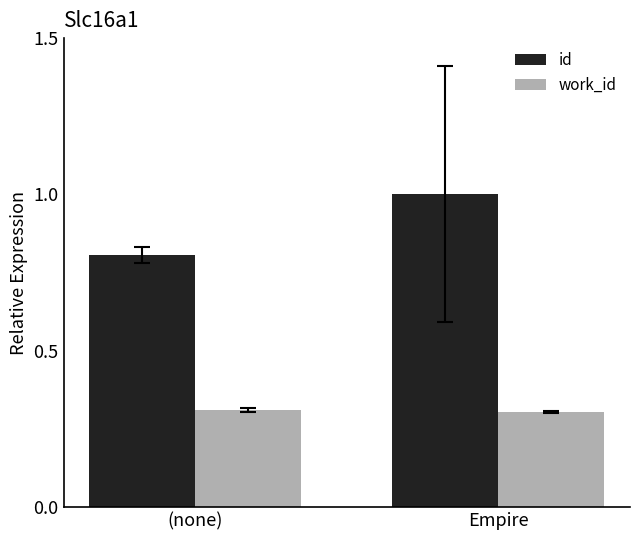

What is the label of the 2nd bar from the left?

Empire